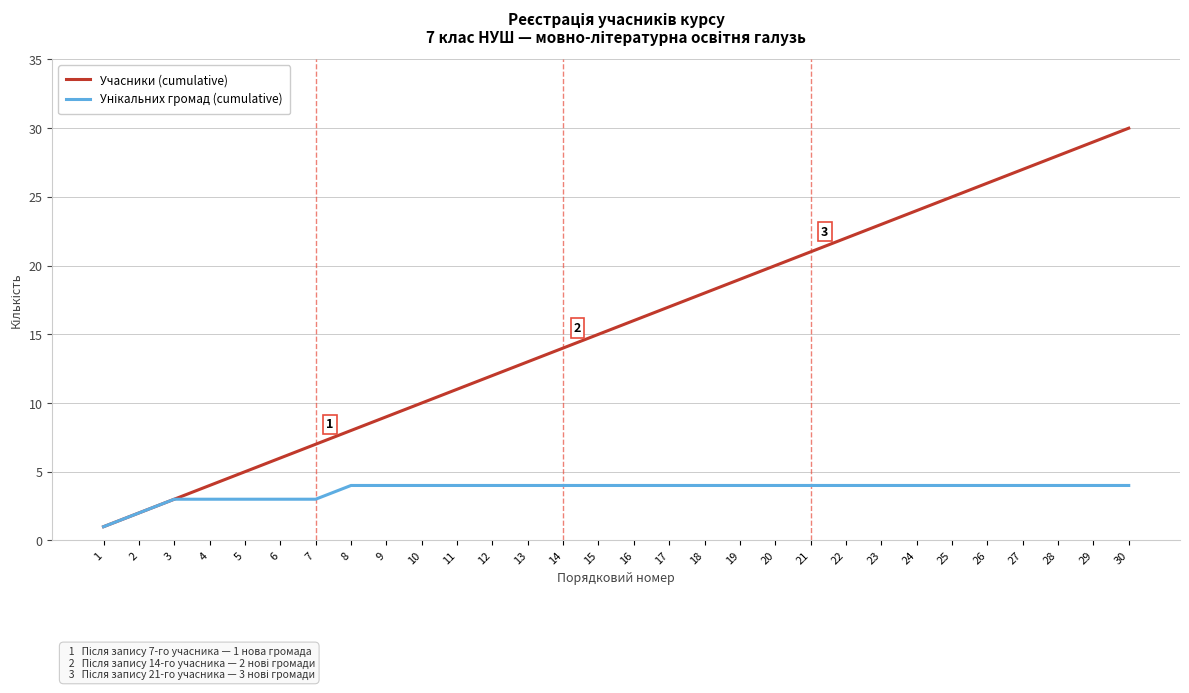

Which series changed the most between 24 and 26?

Учасники (cumulative)